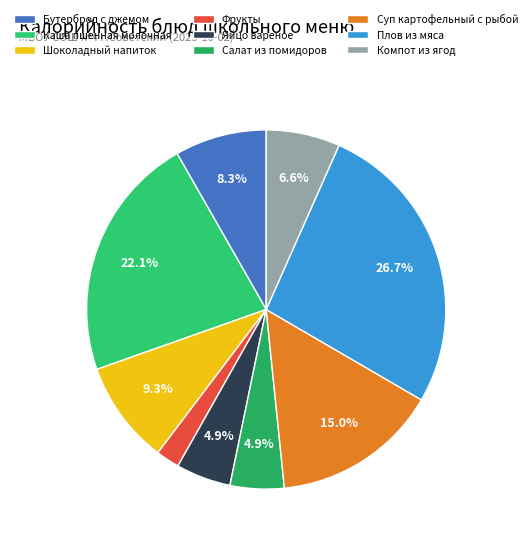

Is there a majority slice in this chart?

No